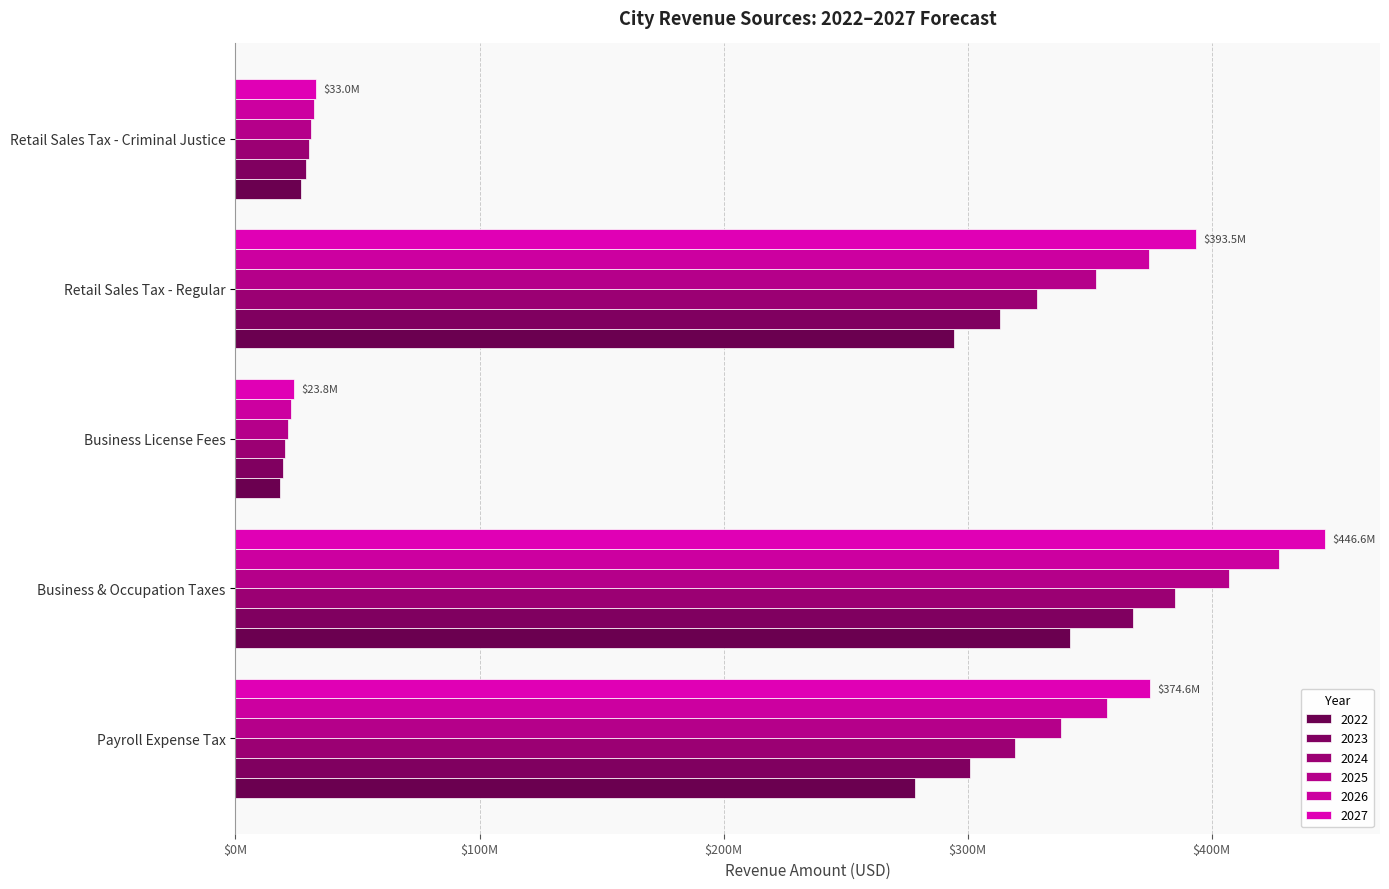

What is the label of the 1st bar from the left?

Payroll Expense Tax